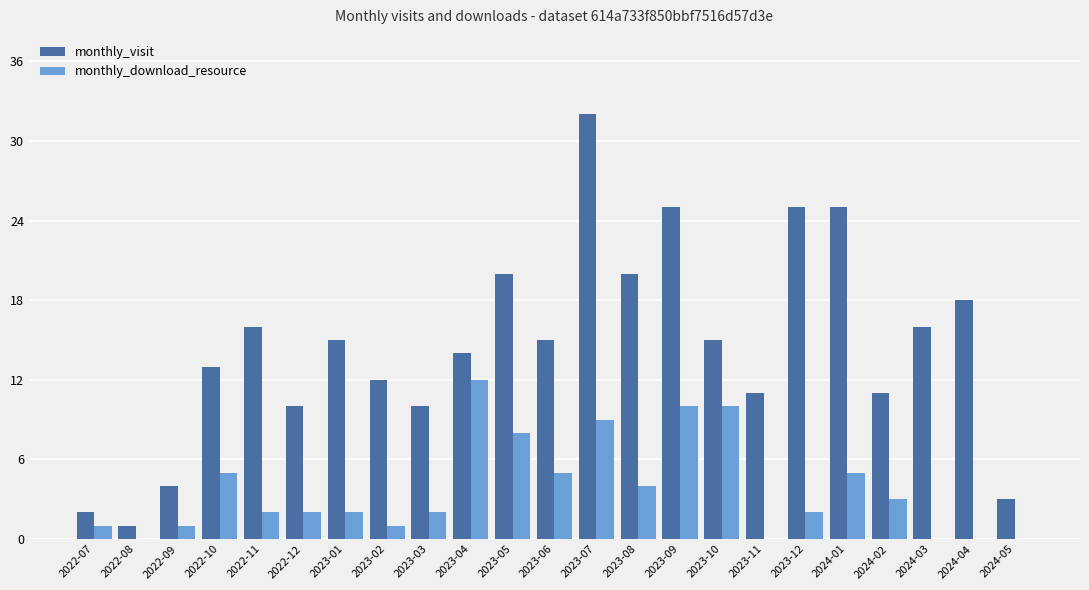

The monthly_download_resource series shows -5 at 2024-04. True or false?

False